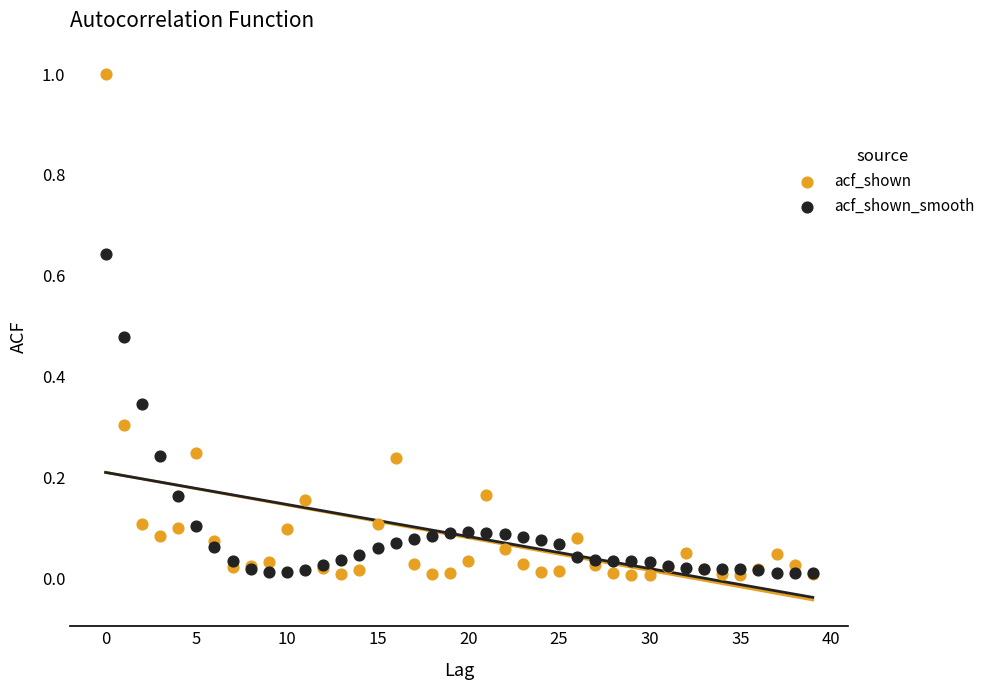

Which series contains the highest Y value?

acf_shown